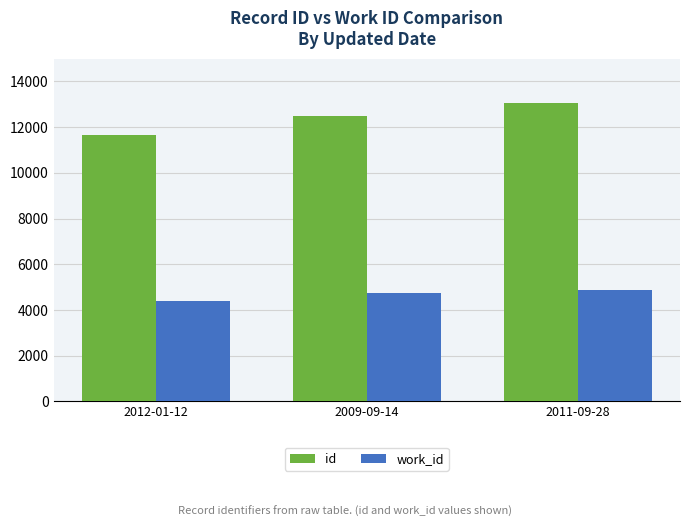

Are the bars grouped side by side (vs. stacked)?

Yes